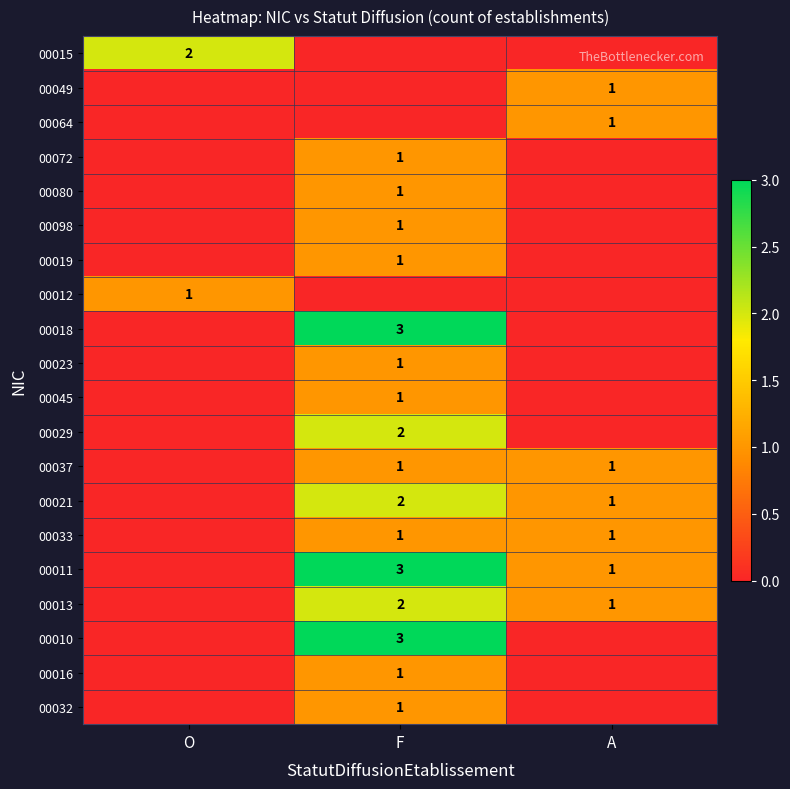

The value of 00021 at A is 0. True or false?

False